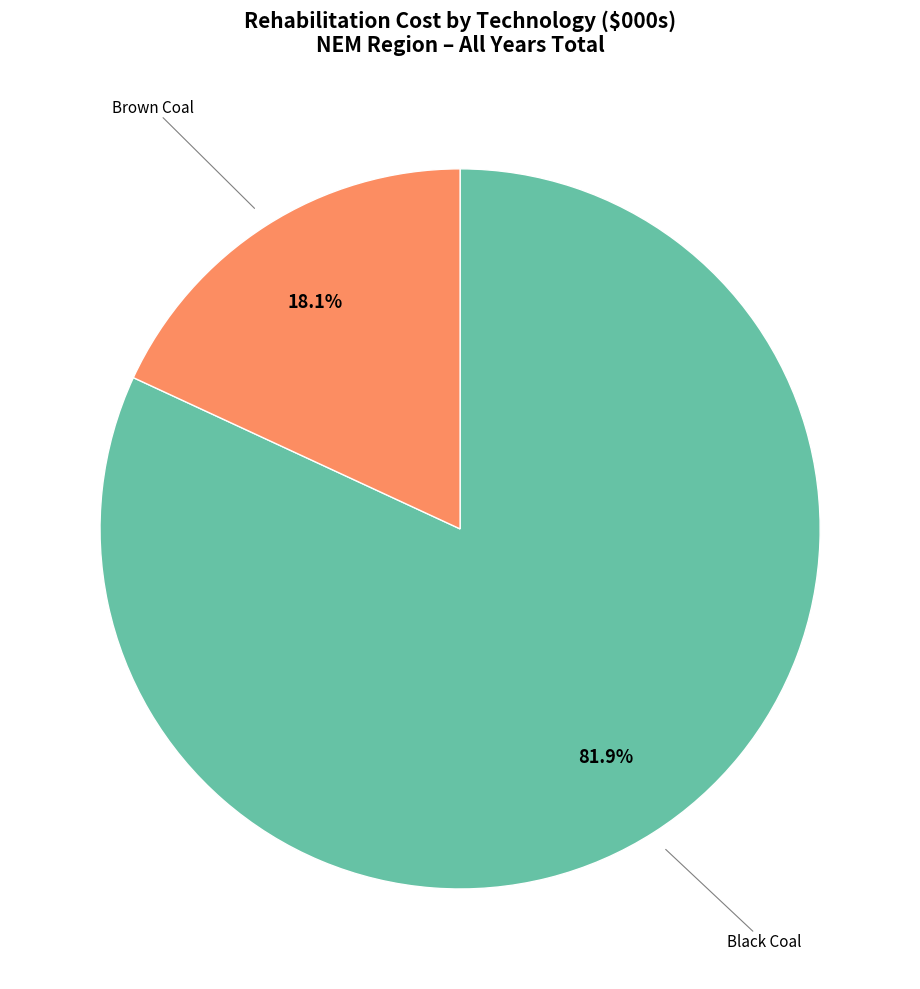

To the nearest percent, what is the average slice percentage?

50%